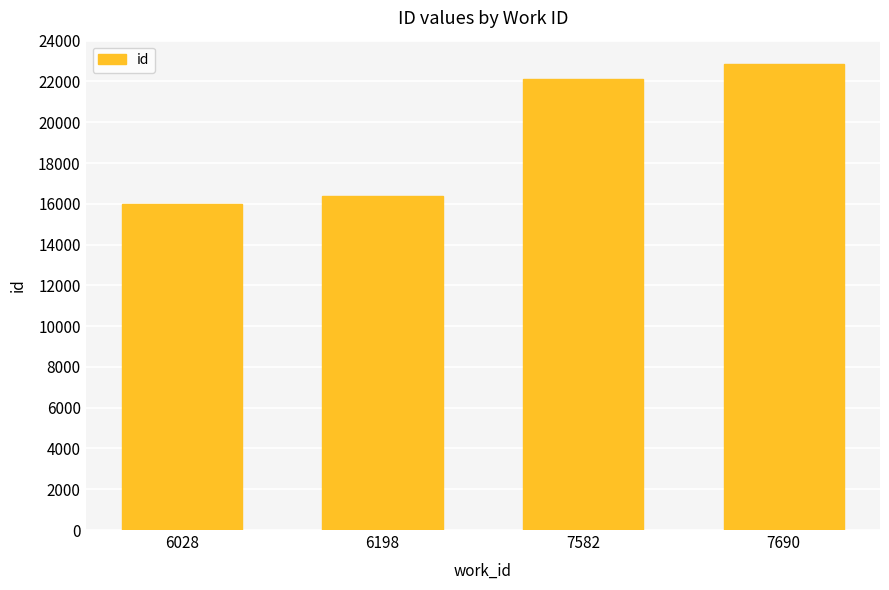

The chart shows a value of 16006 at 6028. True or false?

True